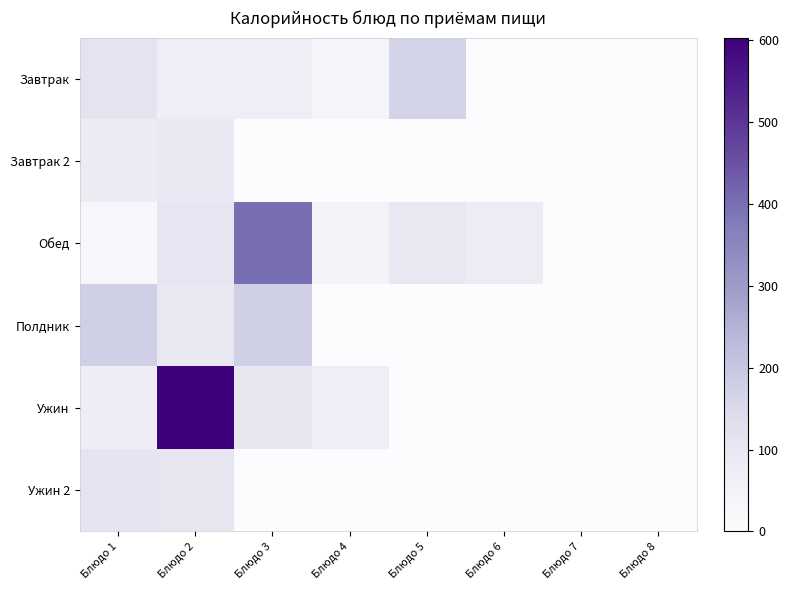

What is the spread (max minus min) of values at Блюдо 3?

401.9